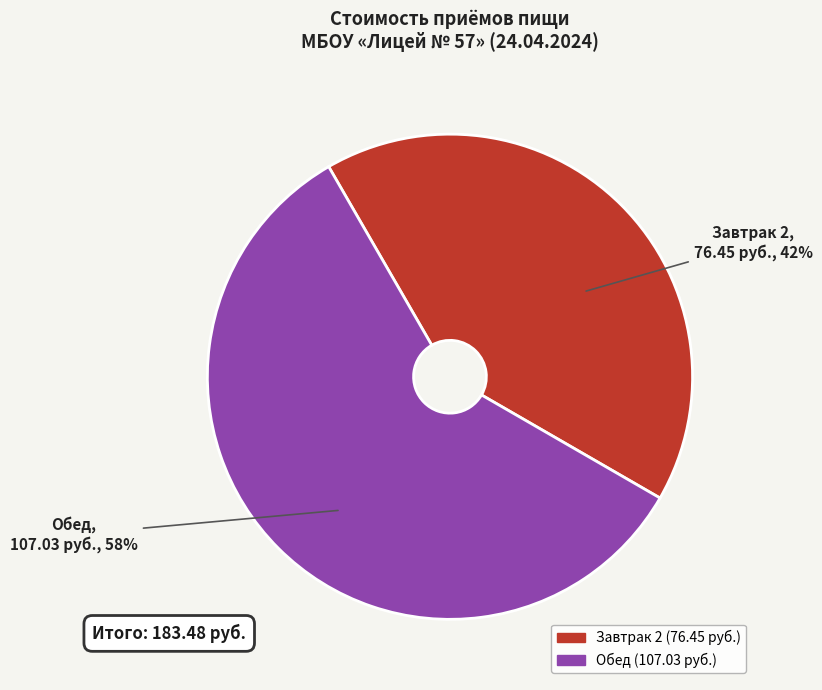

What is the smallest slice in the pie chart?

Завтрак 2